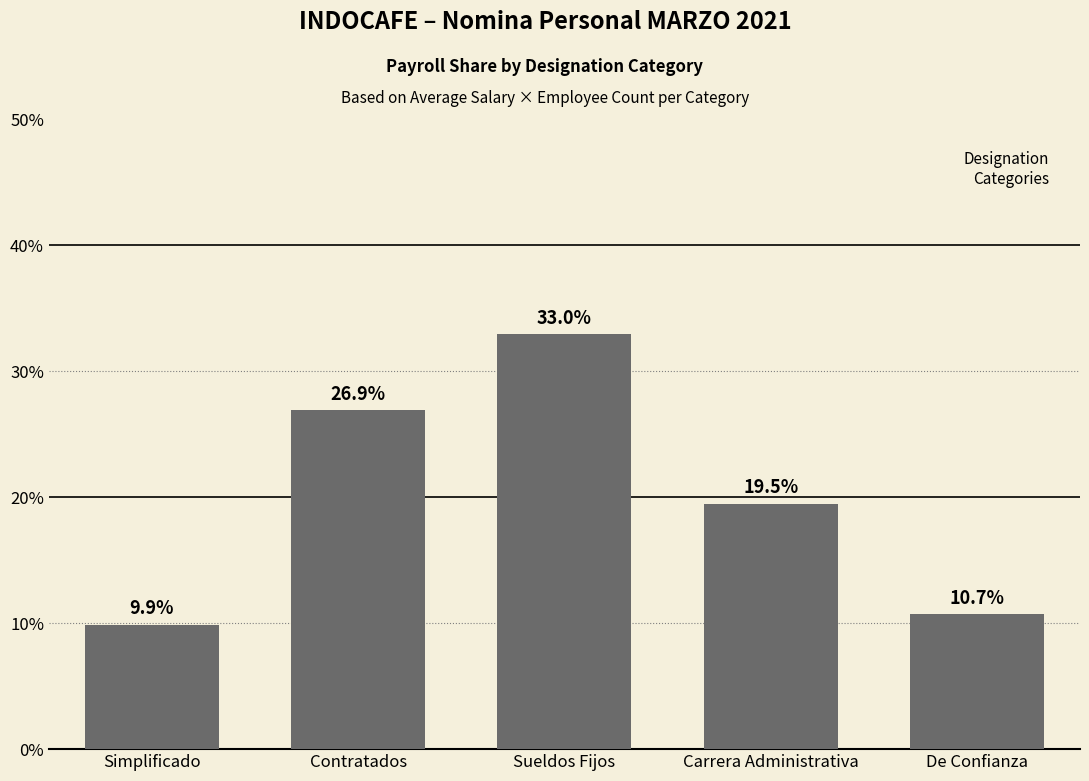

Reading left to right, extract all data points from this chart.

9.9	26.9	33.0	19.5	10.7